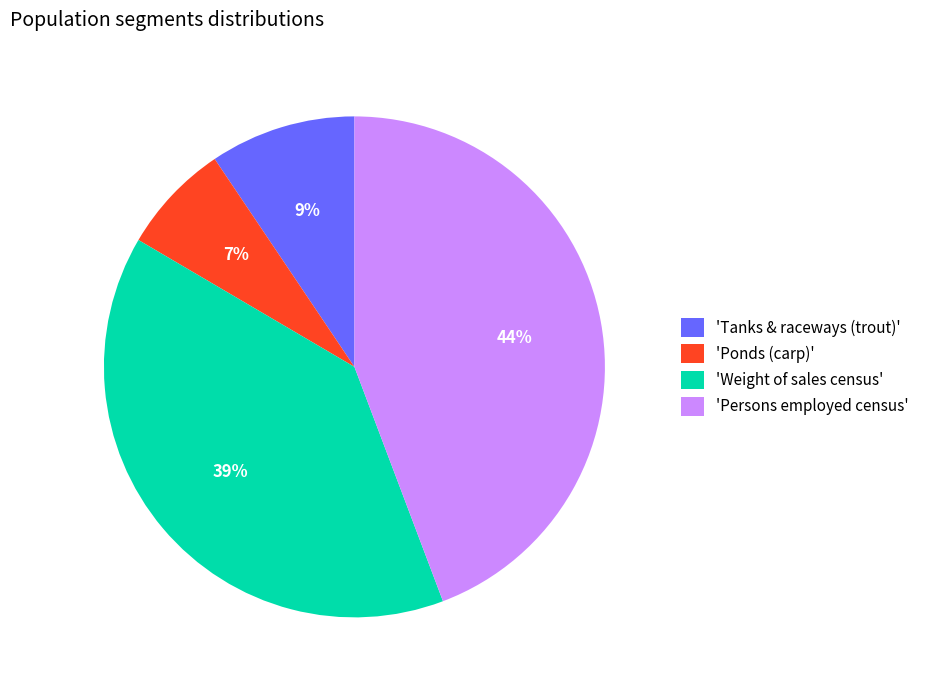

To the nearest percent, what is the difference between the largest and smallest slice percentages?

37%